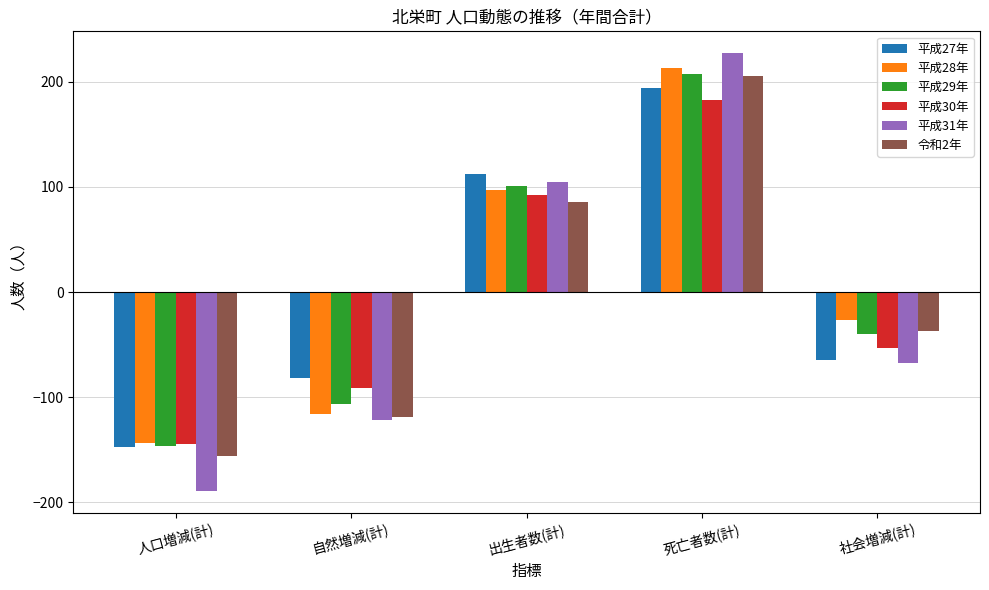

What is the difference between the maximum and minimum values in the 平成28年 series?

356